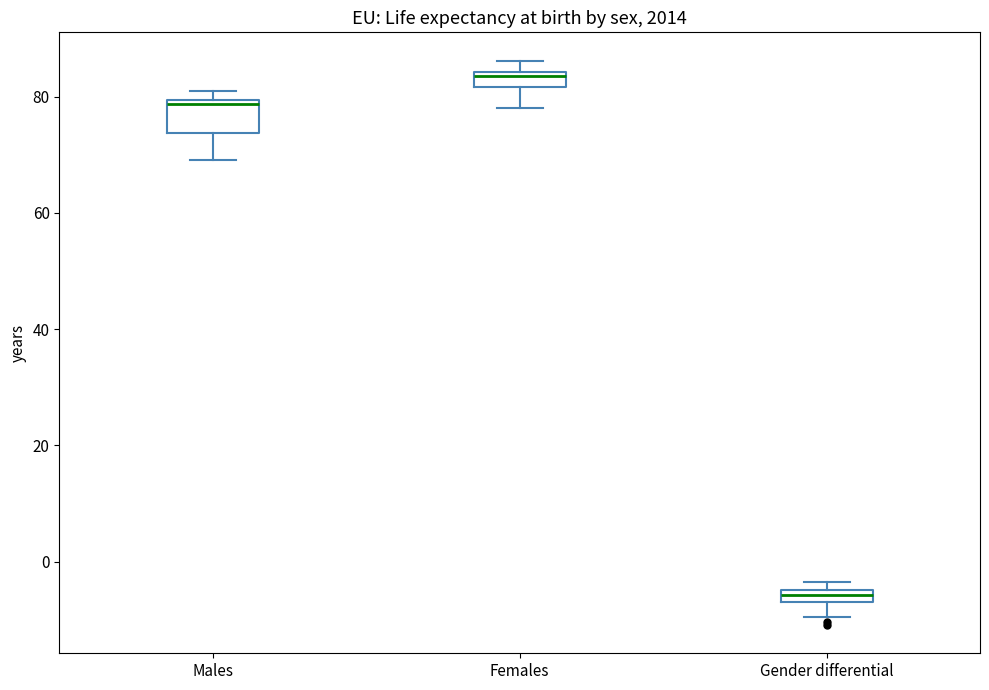

Where is the upper edge of the box for Males on the y-axis? The values are not printed on the chart, so give them approximately, as read against the axis.

80